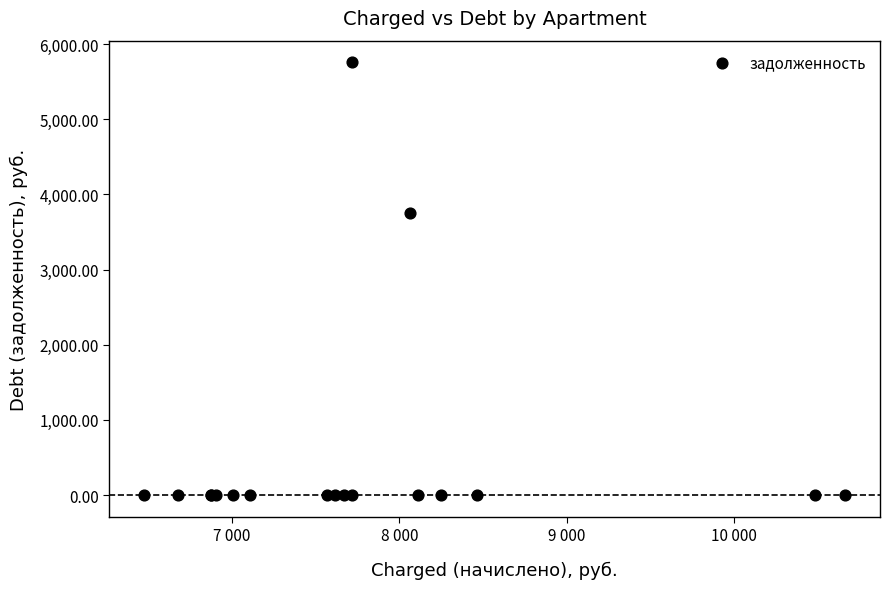

What Y value in the scatter plot is closest to 2878?

3748.4